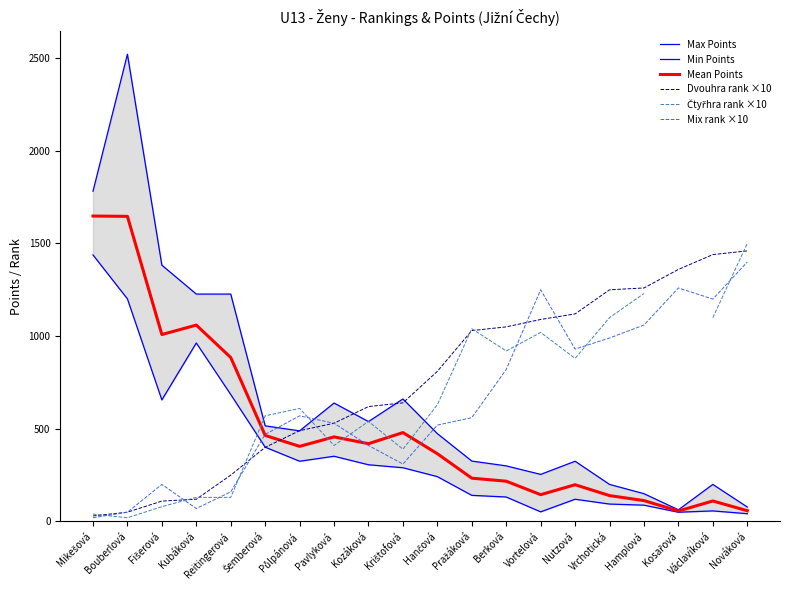

Which has a higher value, Kozáková or Kubáková?

Kubáková